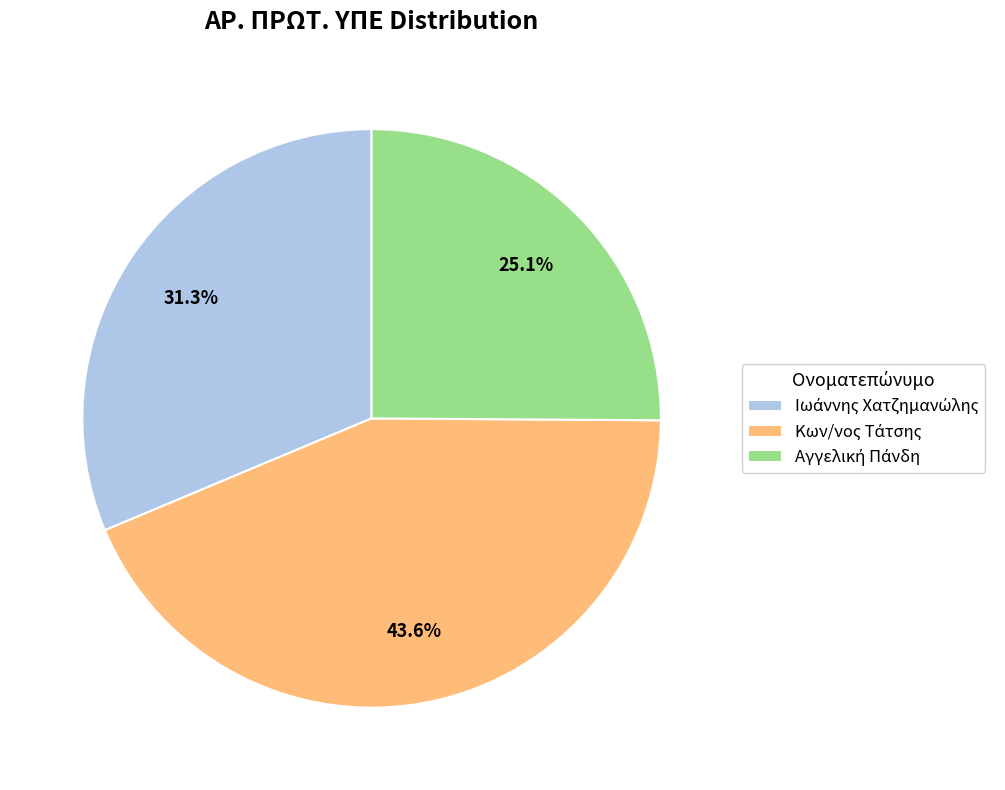

Is there any slice that represents more than half of the pie?

No